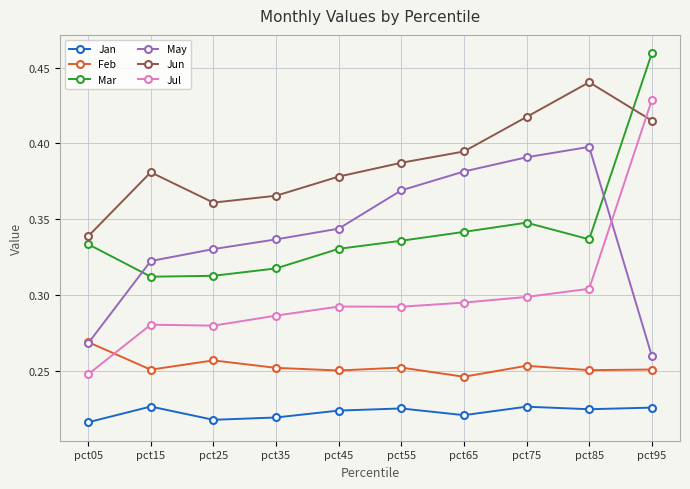

True or false: Jul and Mar cross at least once.

False